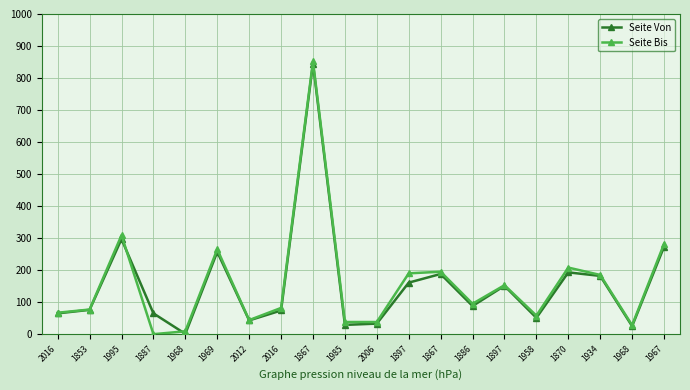

How many data points in Seite Von are less than 88?

10